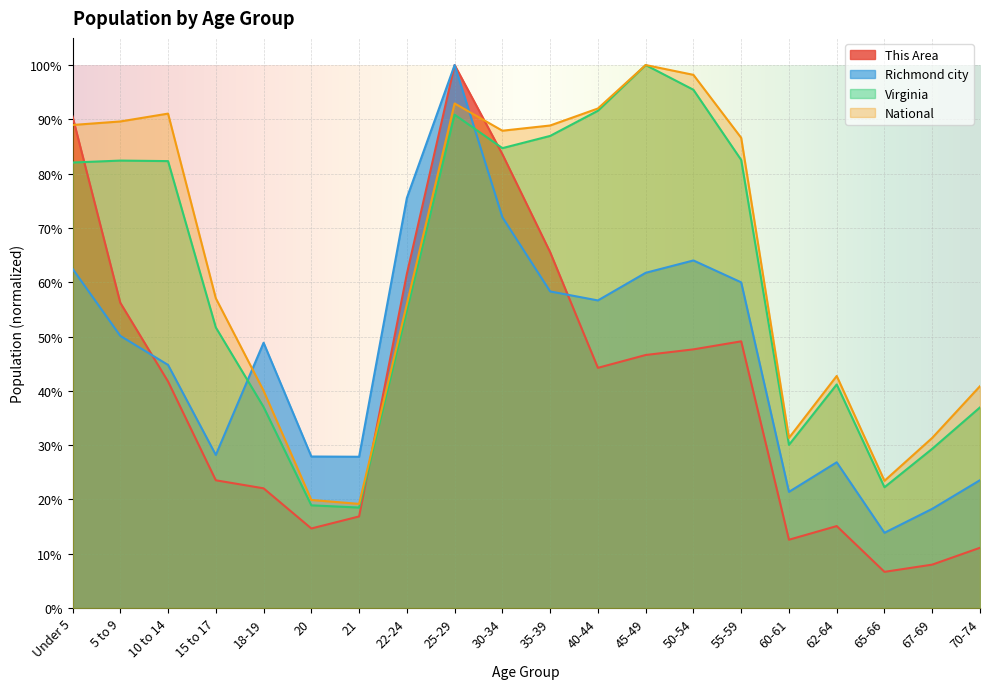

True or false: Virginia and National cross at least once.

False